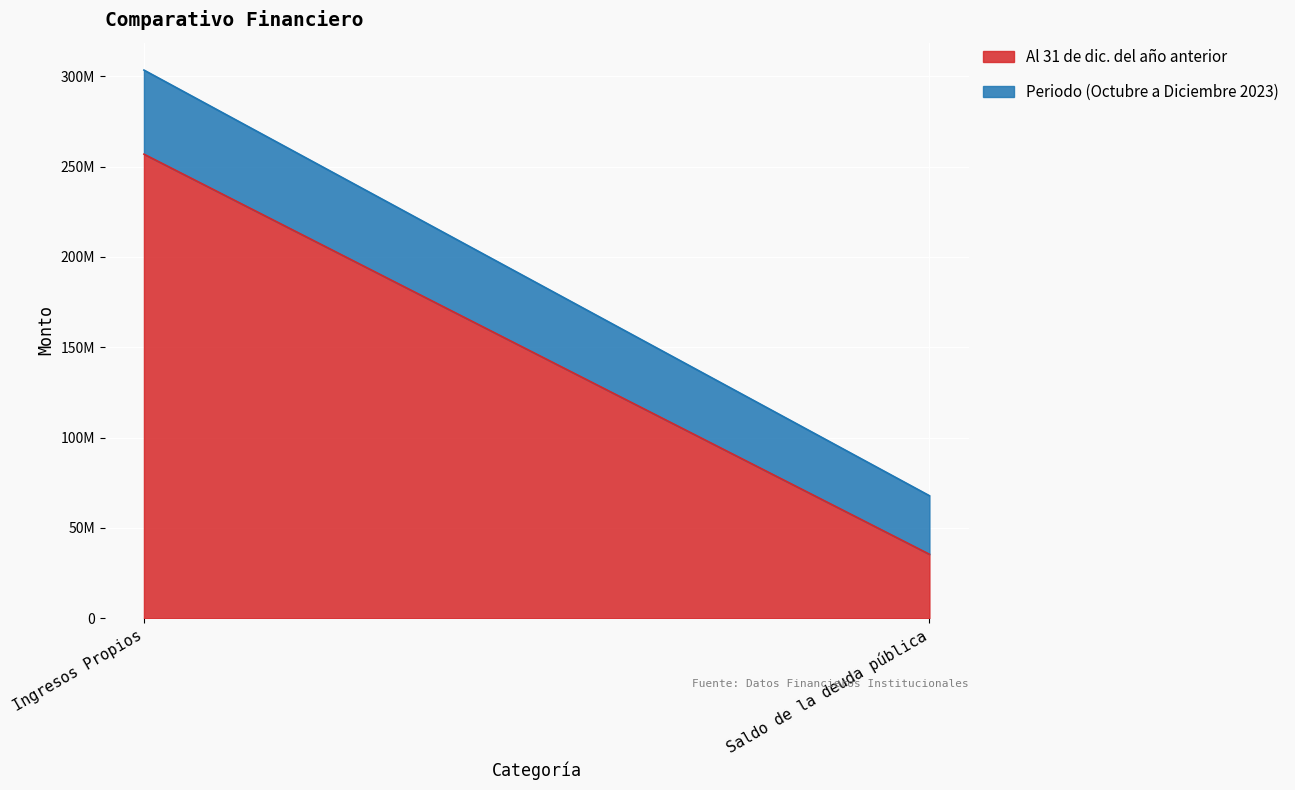

What is the difference between the maximum and minimum values in the Periodo (Octubre a Diciembre 2023) series?

14129508.4